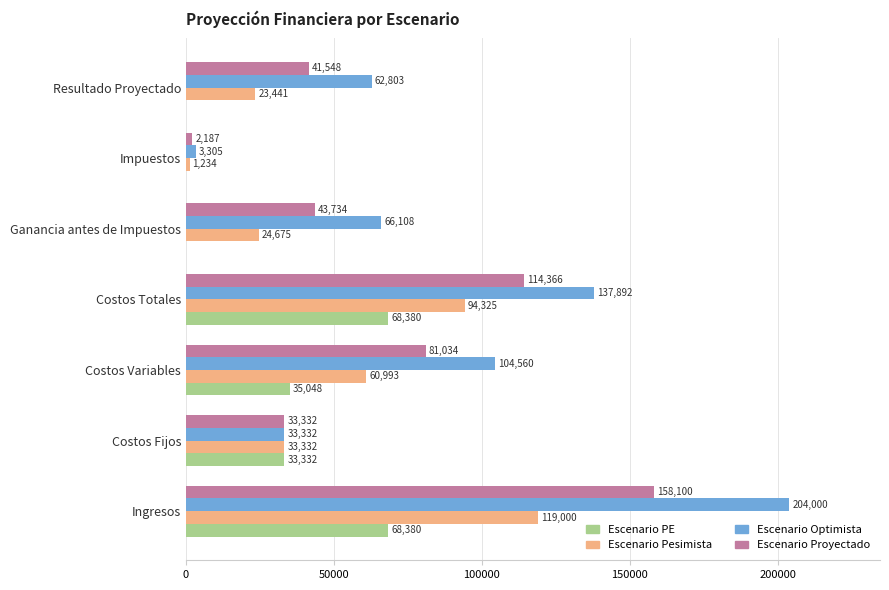

How many values in the Escenario Proyectado series exceed 43734?

4